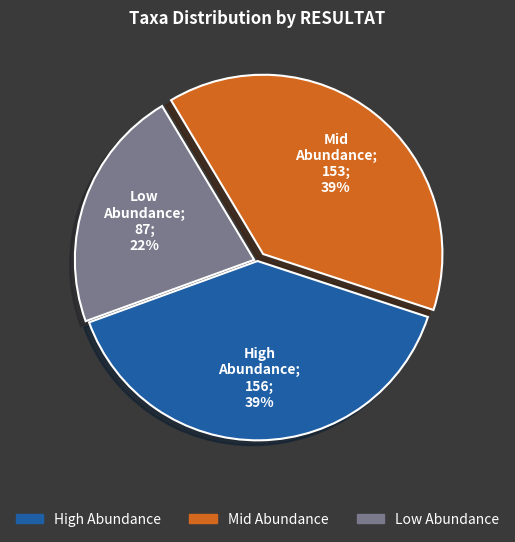

To the nearest percent, what is the difference between the largest and smallest slice percentages?

17%